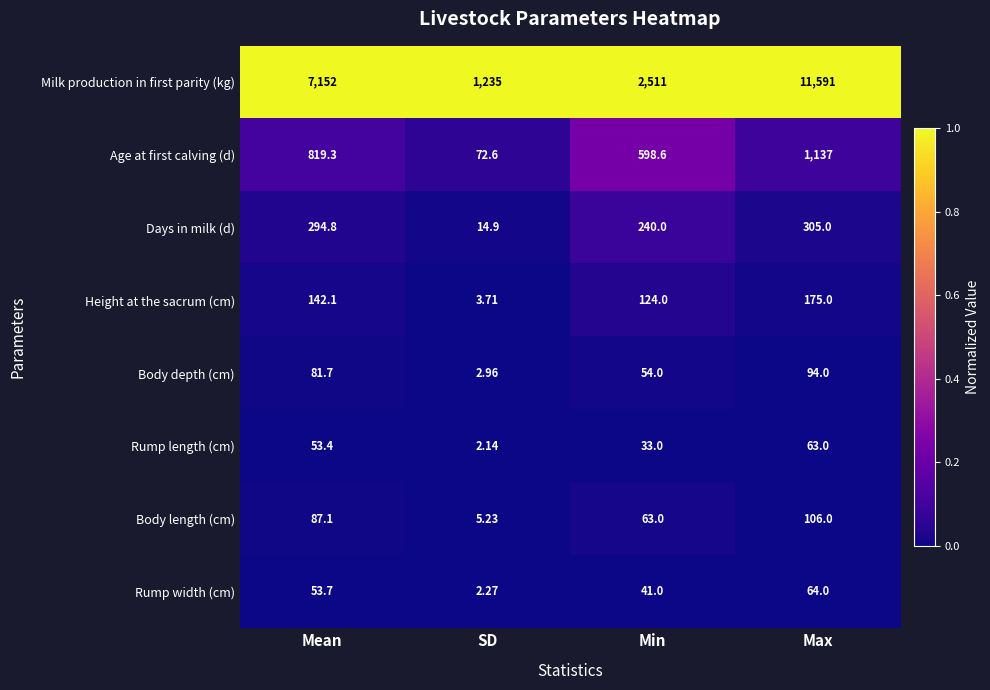

At which category does the chart reach its peak across all series?

Max